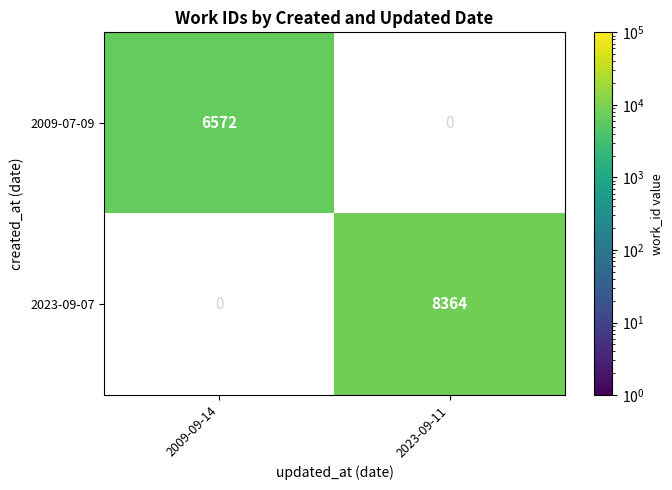

At which category does the chart reach its peak across all series?

2023-09-11